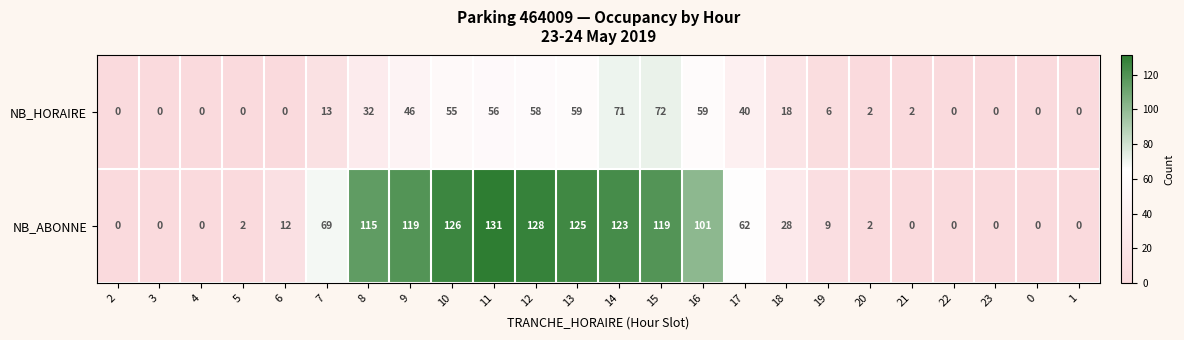

At which label does NB_ABONNE reach its peak?

11